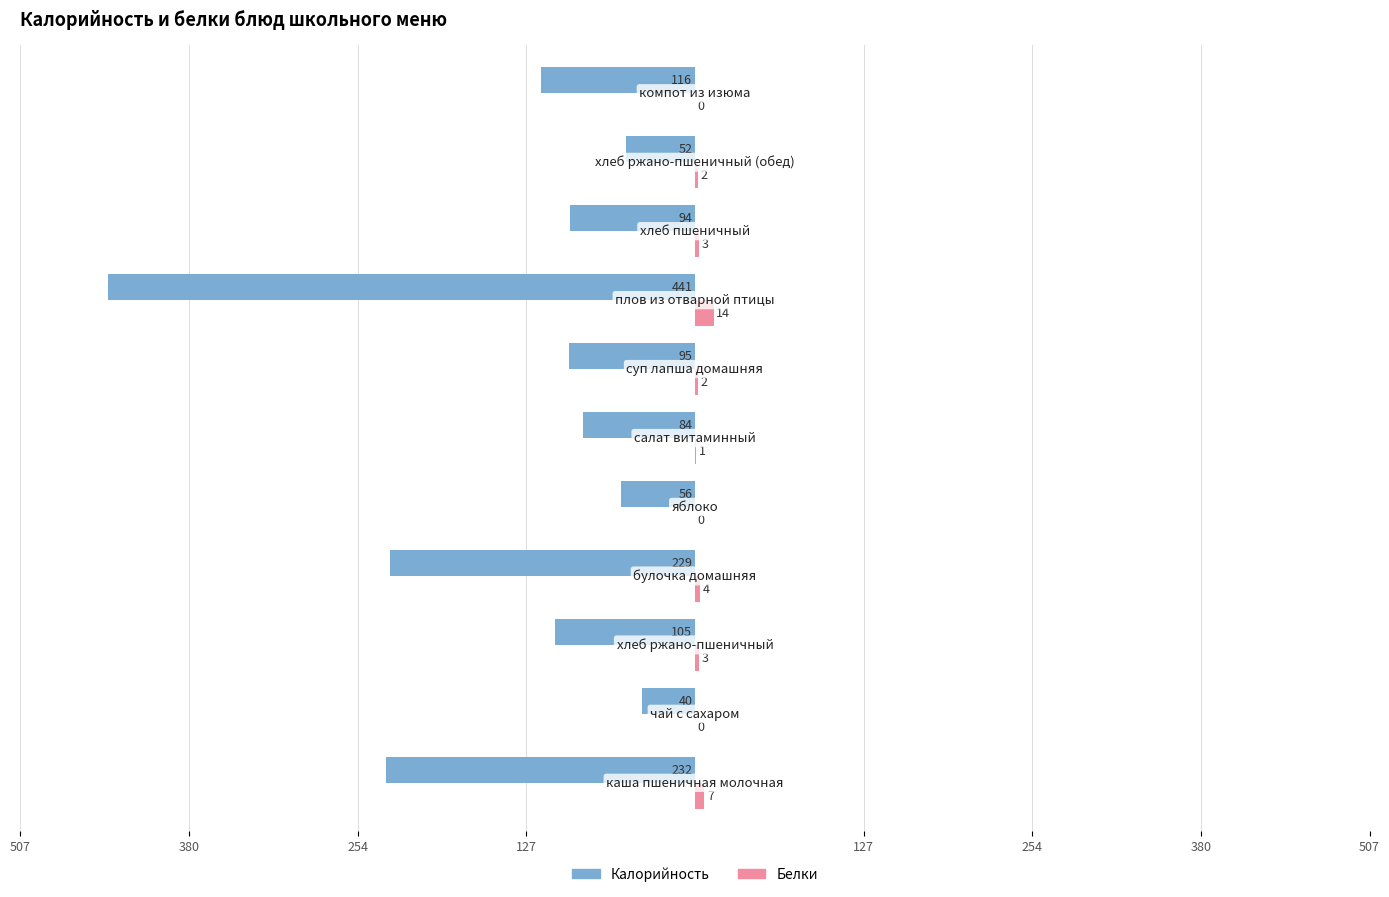

What are all the series names shown in the legend?

Калорийность, Белки